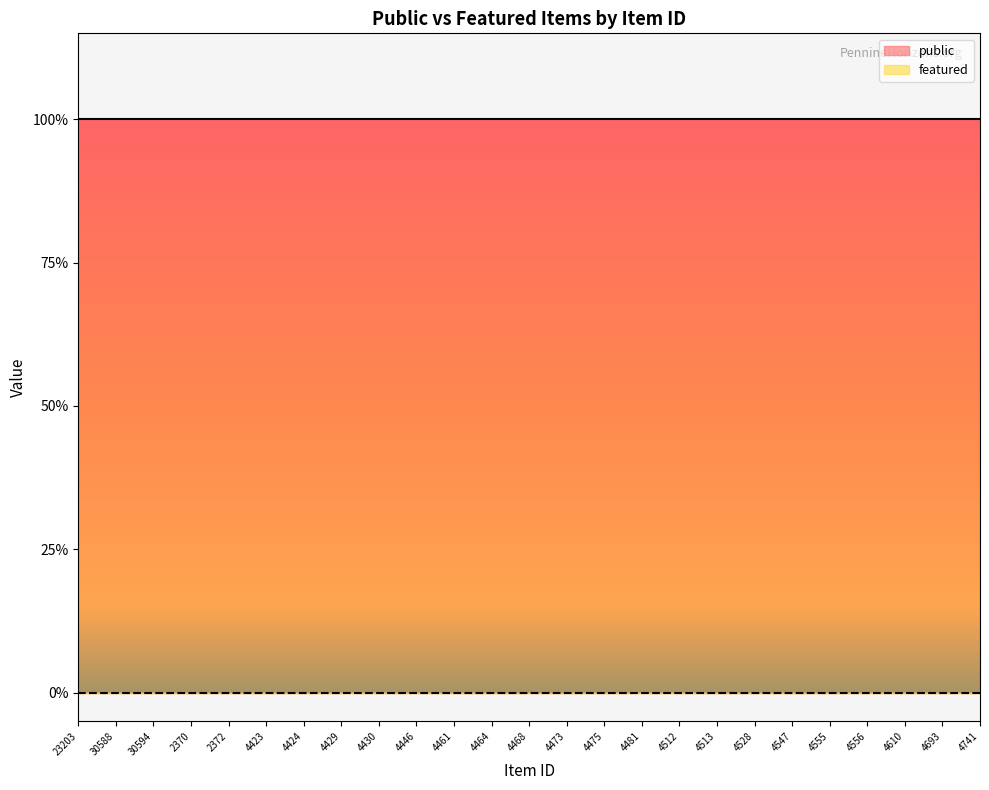

True or false: public has a value of 1 at 4468.

True